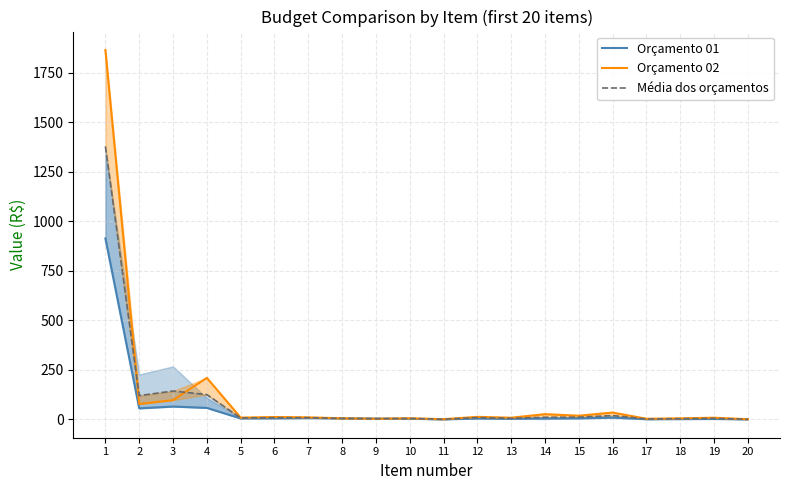

True or false: Média dos orçamentos has more than 1 points higher than both neighbors.

True